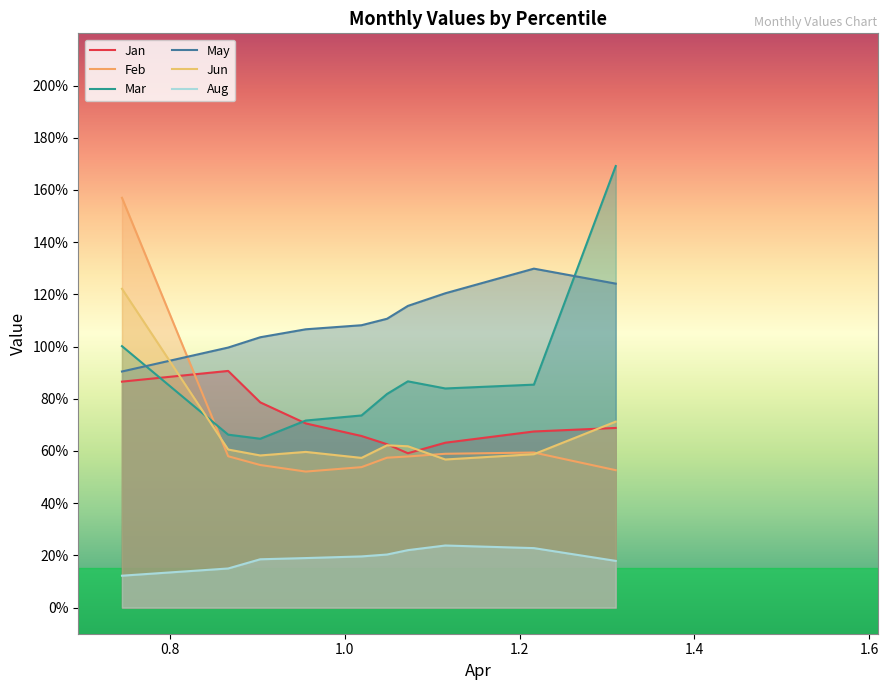

Does the chart display data point markers on the line(s)?

No